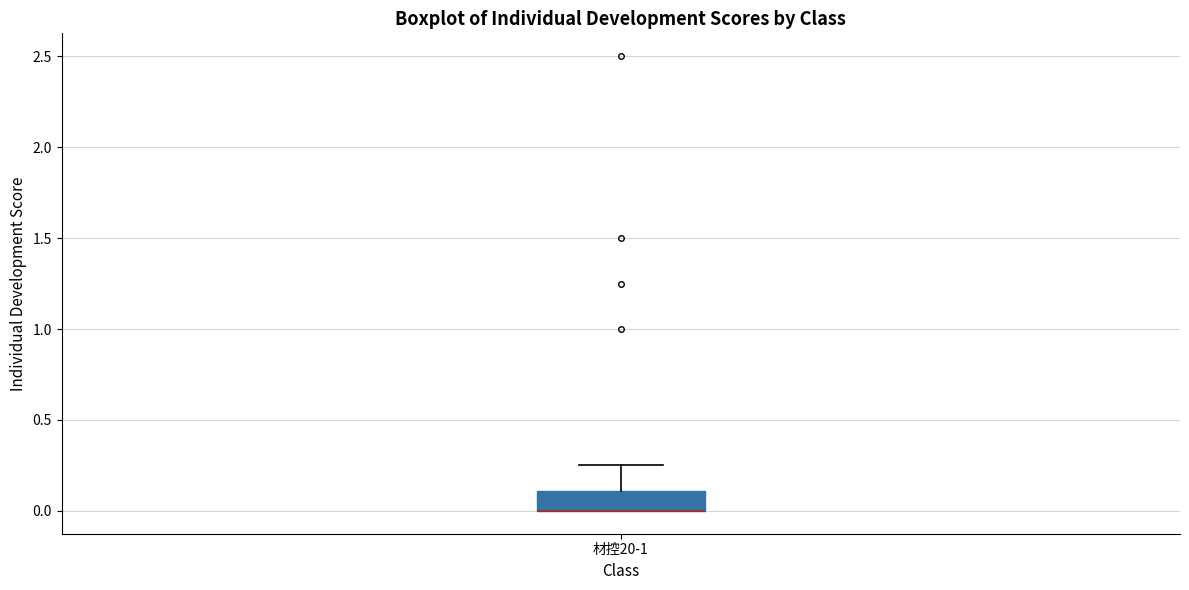

Read this box plot against the y-axis: the position of the median line, the range covered by the box, and the ends of both whiskers. The values are not printed on the chart, so give them approximately, as read against the axis.

median 0.00 (drawn on the box's lower edge), box 0.00 to 0.10, whiskers 0.00 to 0.25